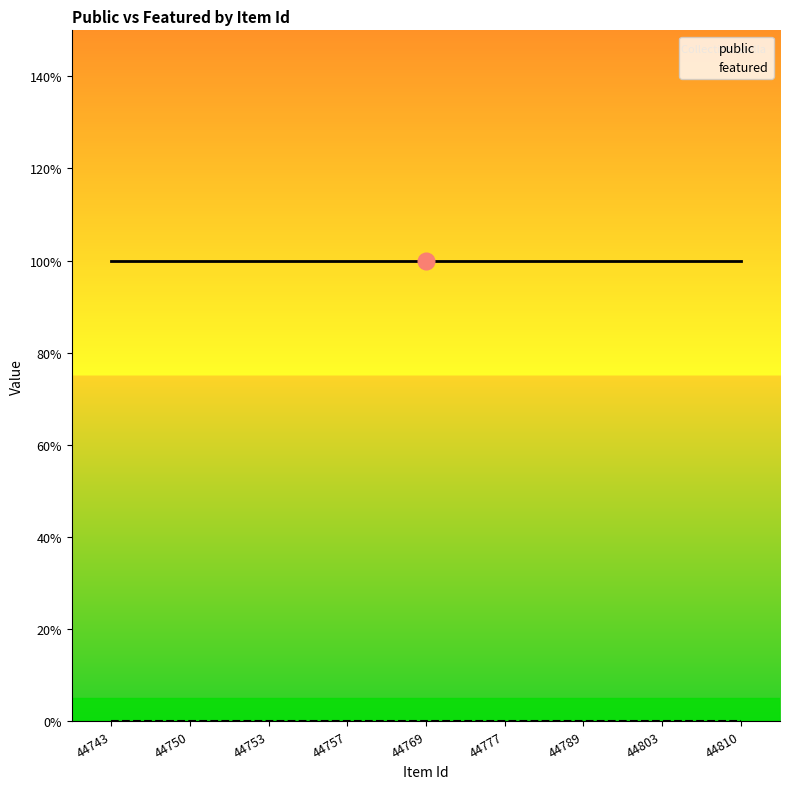

How many lines are shown in the chart?

2